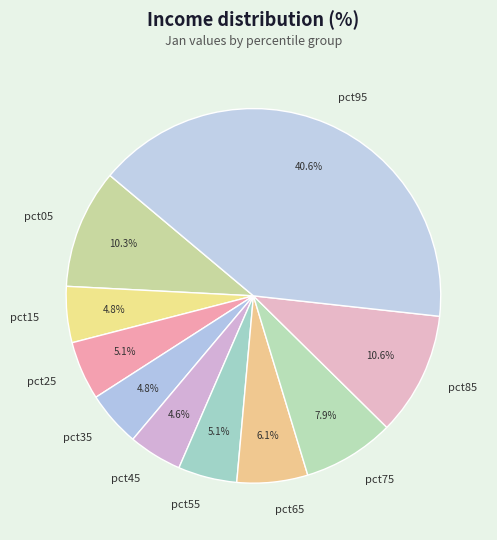

Is it true that pct15 is 5% of the pie?

True